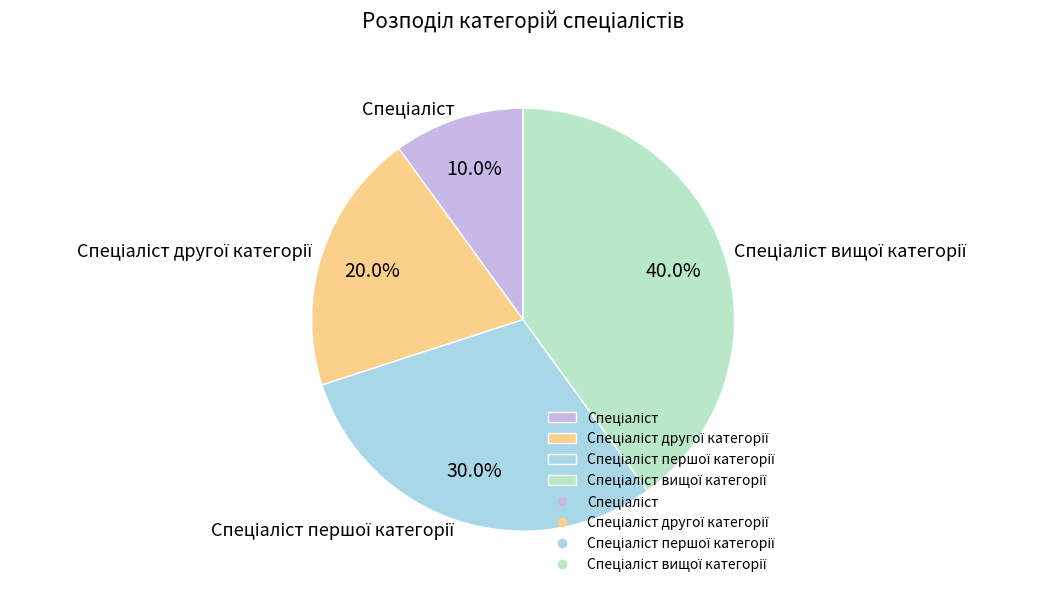

Count the number of slices in the pie.

4